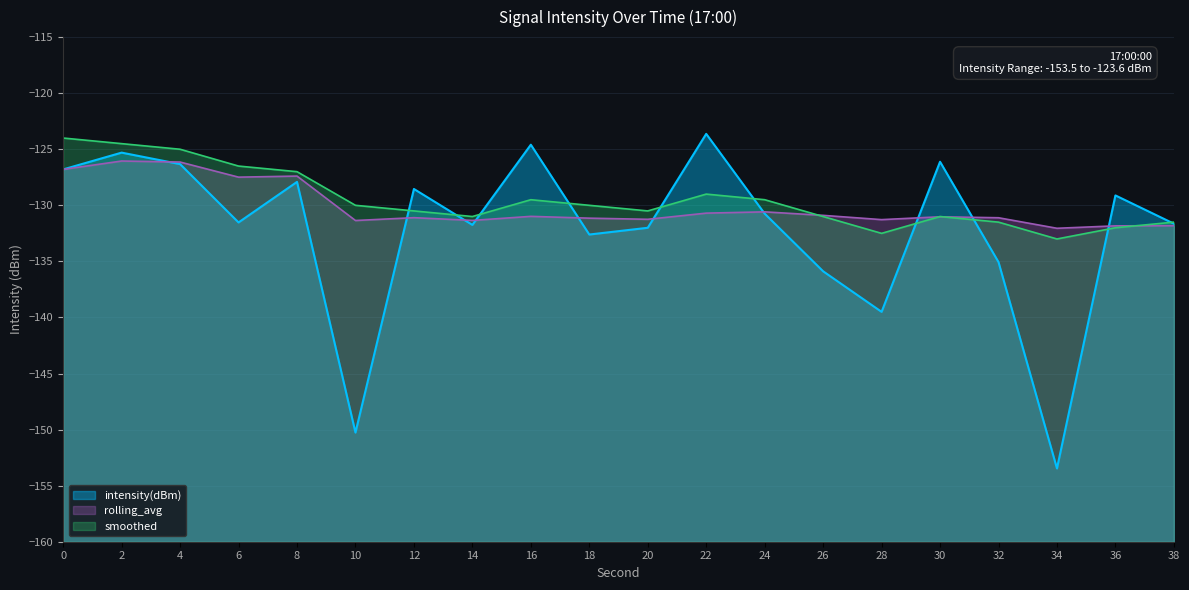

What is the difference between the maximum and second lowest values in the smoothed series?

8.5